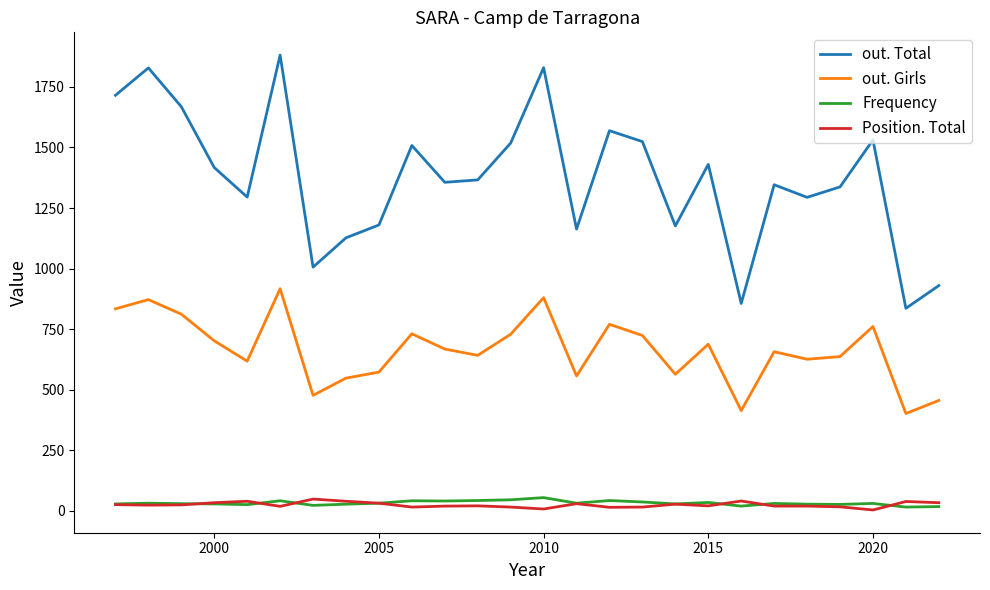

True or false: Frequency and out. Girls cross at least once.

False